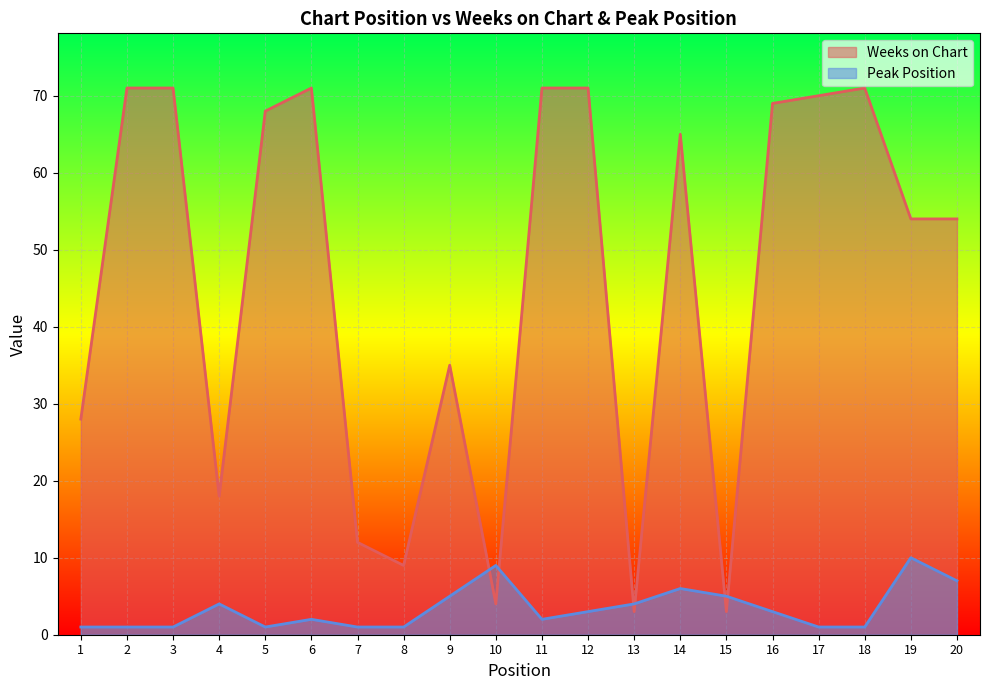

What is the difference between the maximum and minimum values in the Weeks on Chart series?

68